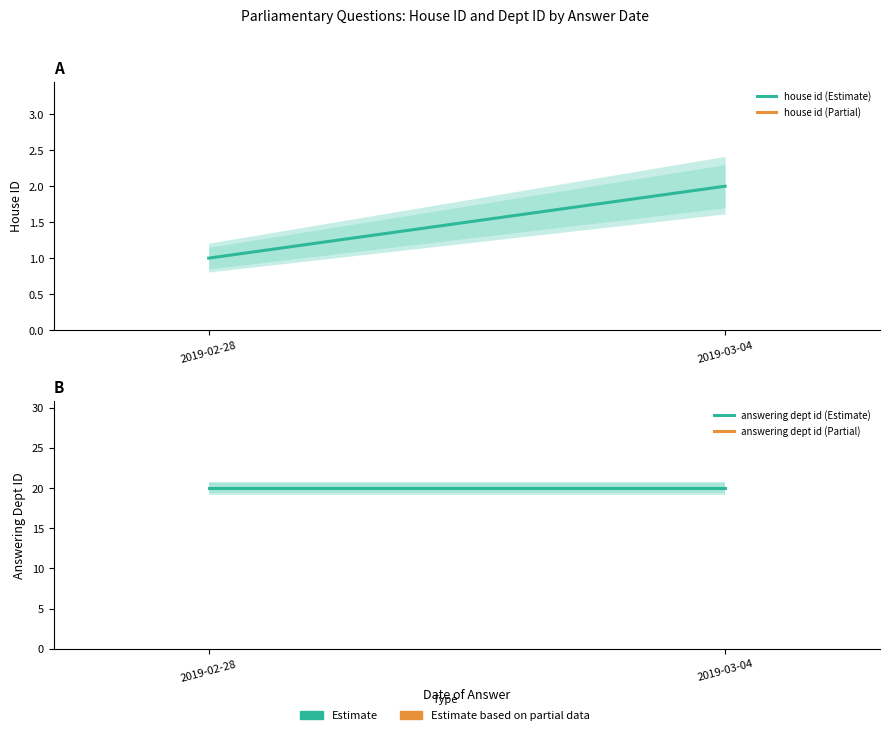

Count the house id (Estimate) values in the range 1 to 2.

2